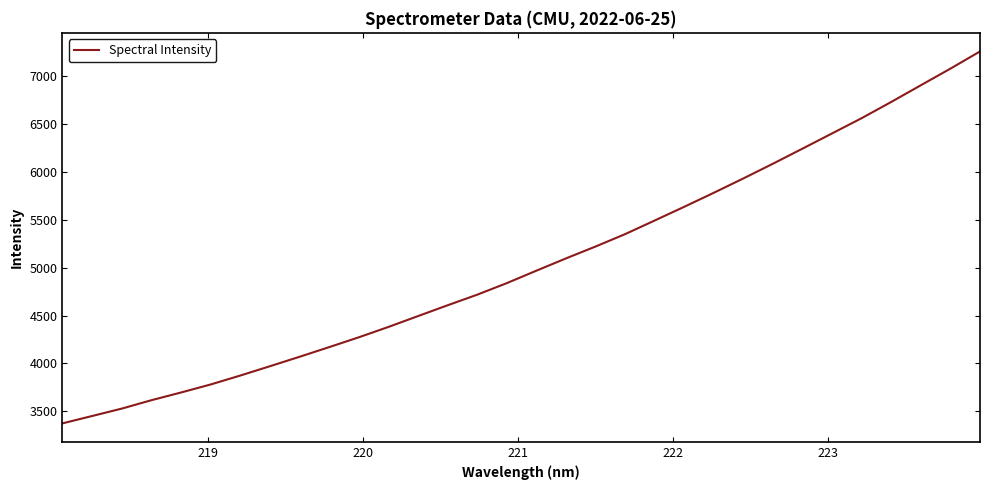

Count the number of data series in this chart.

1